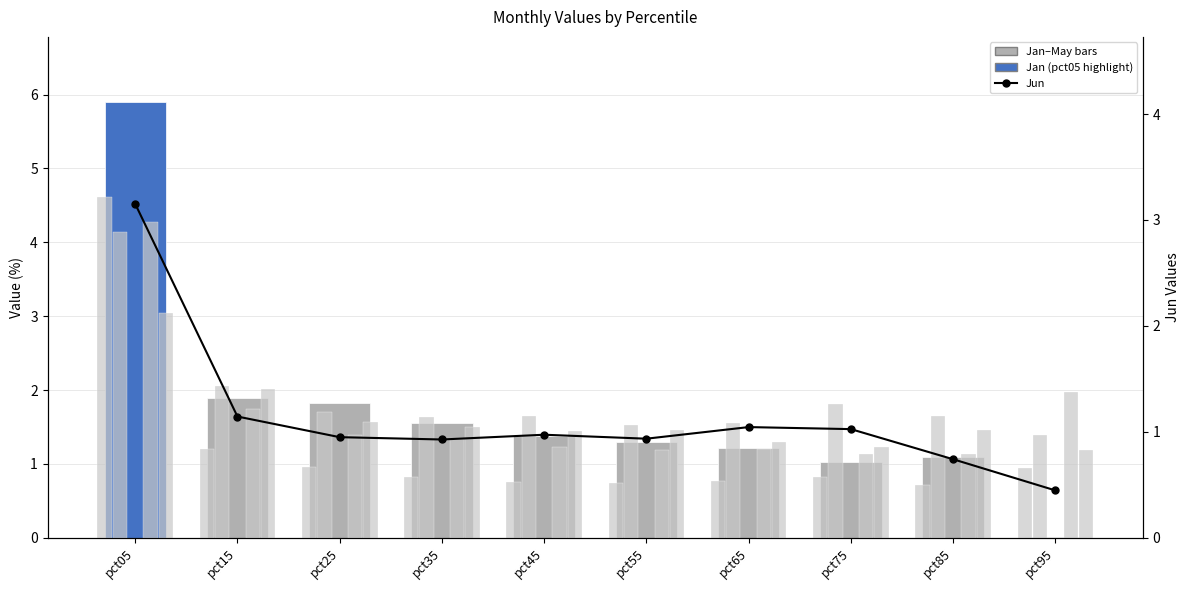

Which has a higher value, pct55 or pct95?

pct55